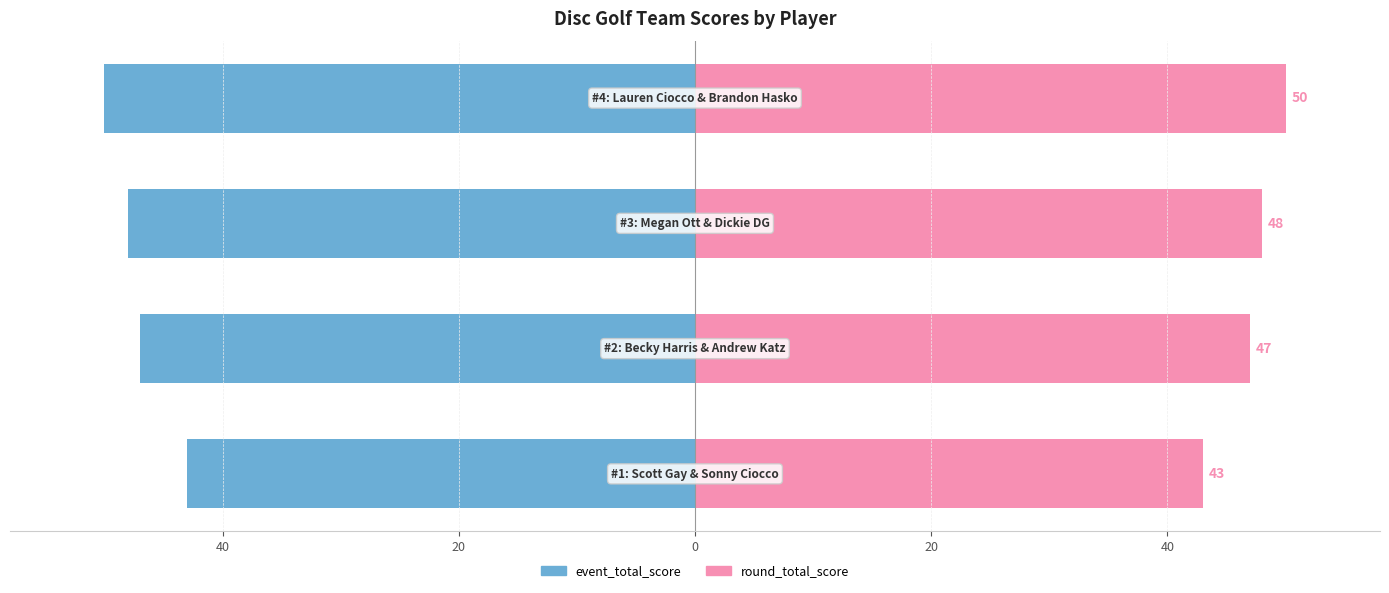

Reading right to left, transcribe all the data shown in this chart.

event_total_score: -50	-48	-47	-43
round_total_score: 50	48	47	43